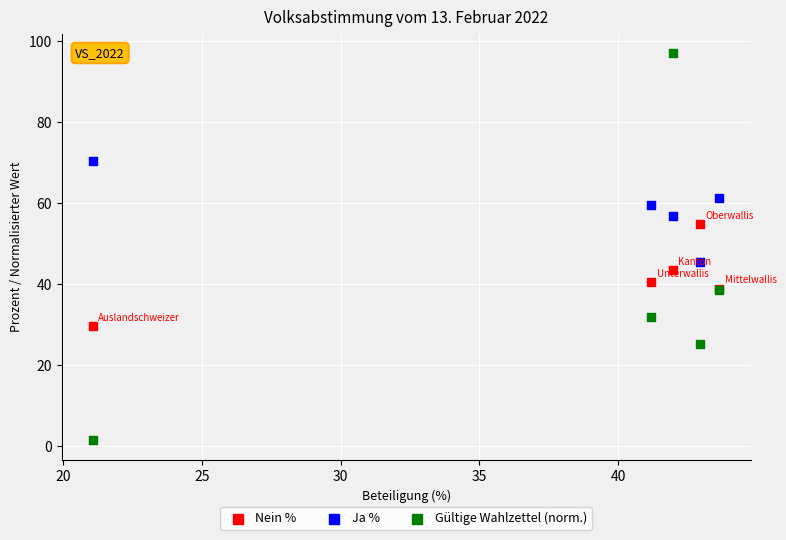

Which series has the largest Y range (max minus min)?

Gültige Wahlzettel (norm.)